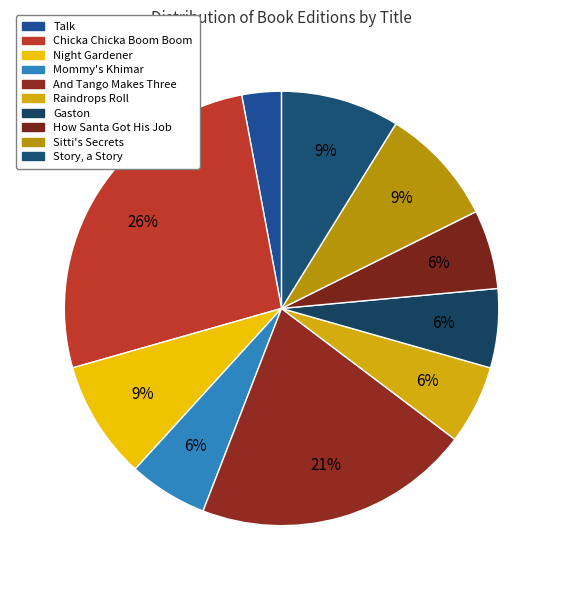

Count the number of slices in the pie.

10